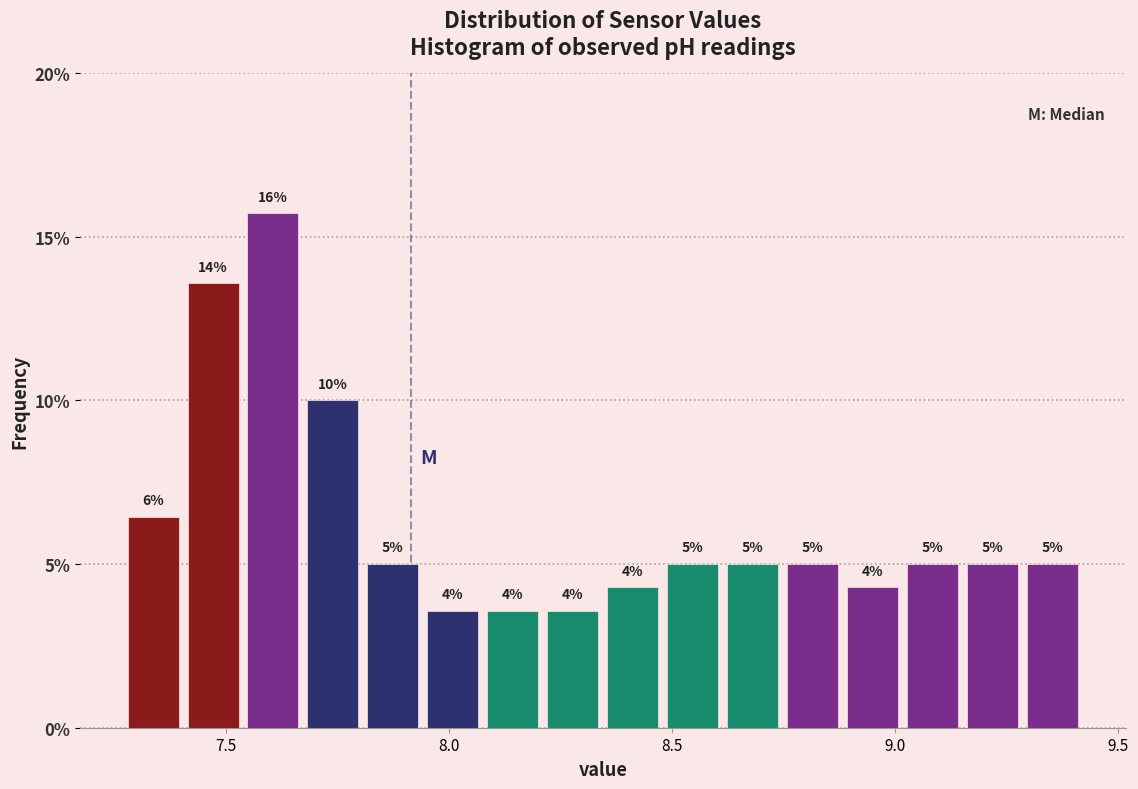

Read against the x-axis, roughly where is the centre of the tallest bar?

7.60